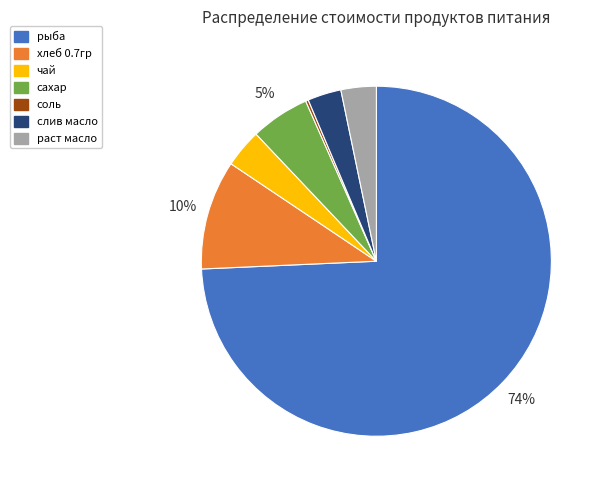

Combined, do чай and раст масло account for over 50%?

No